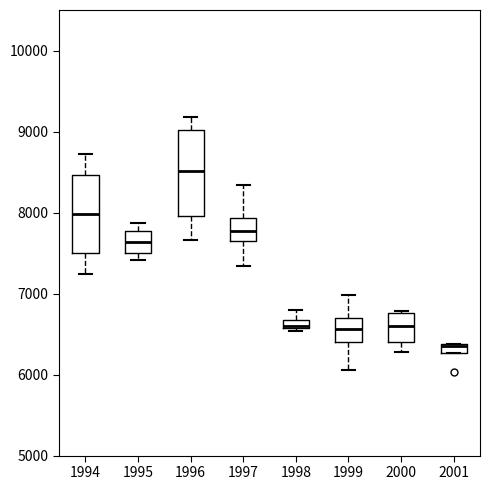

Where does the upper whisker of the box at x = 1994 end on the y-axis? The values are not printed on the chart, so give them approximately, as read against the axis.

8700